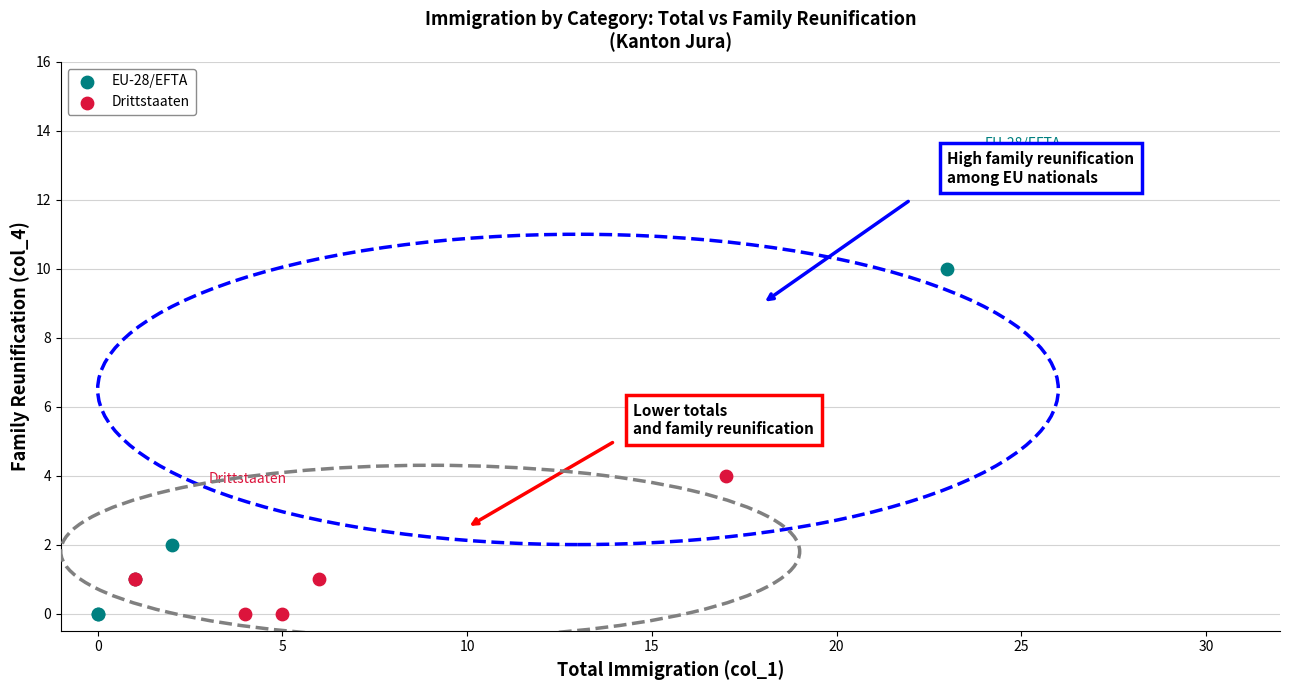

Which series contains the highest Y value?

EU-28/EFTA